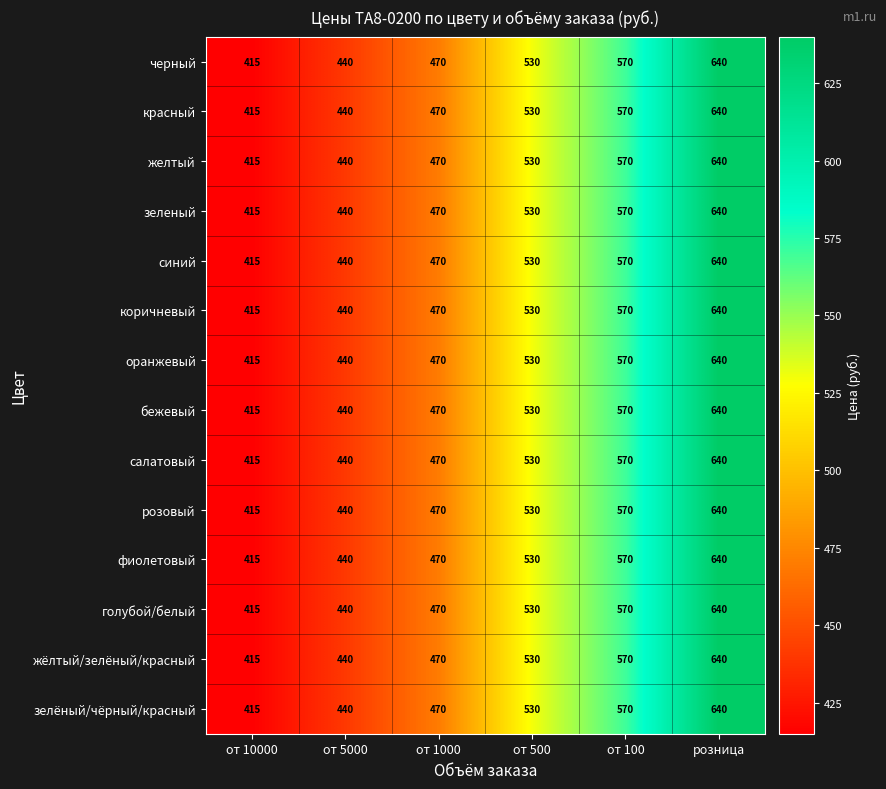

What is the approximate value of красный at от 500, to the nearest 5?

530